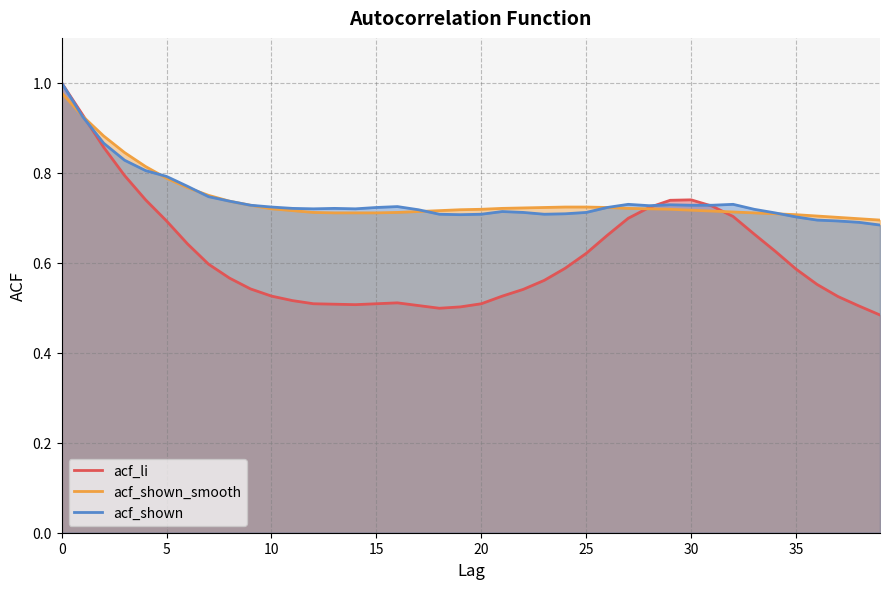

The acf_li series shows 0.7 at 38. True or false?

False